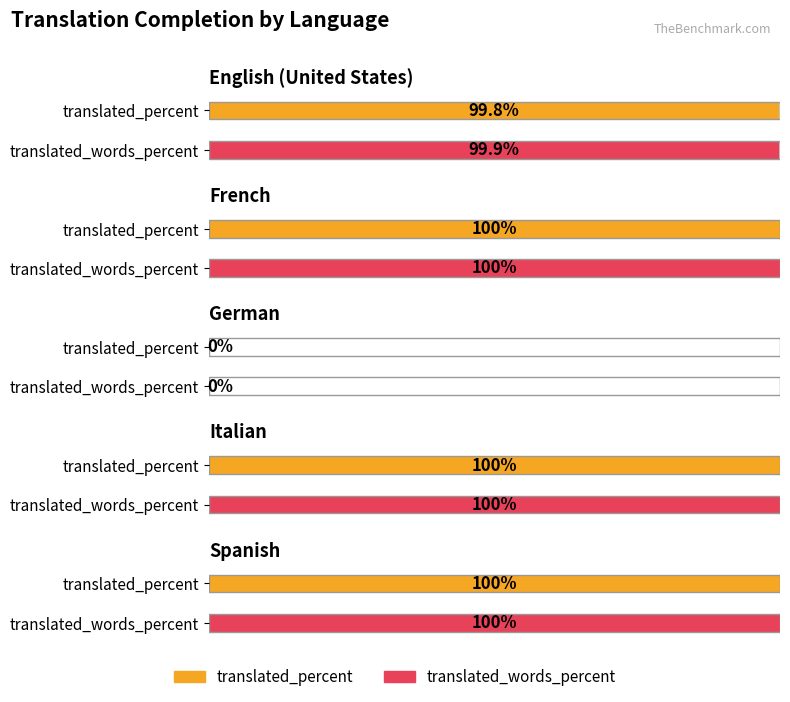

What is the value of the translated_words_percent bar at the 2nd from the left?

100.0